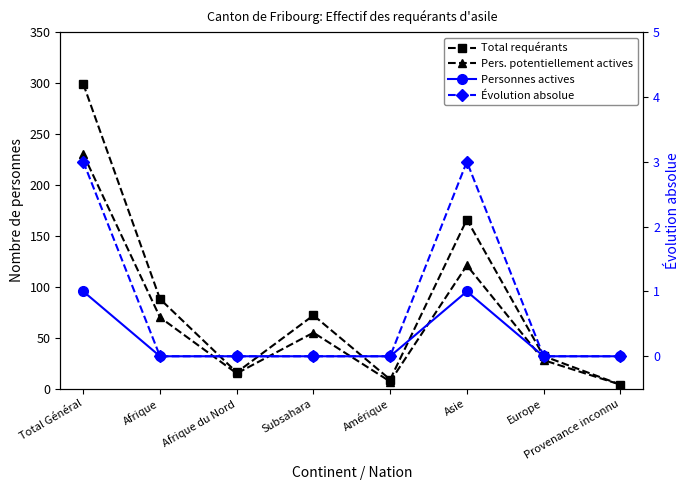

Is the value of Pers. potentiellement actives at Asie greater than the value of Évolution absolue at Asie?

Yes